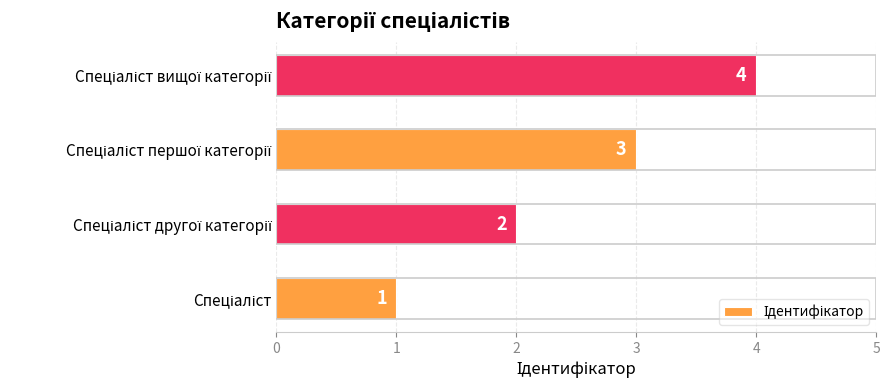

What is the greatest value displayed?

4